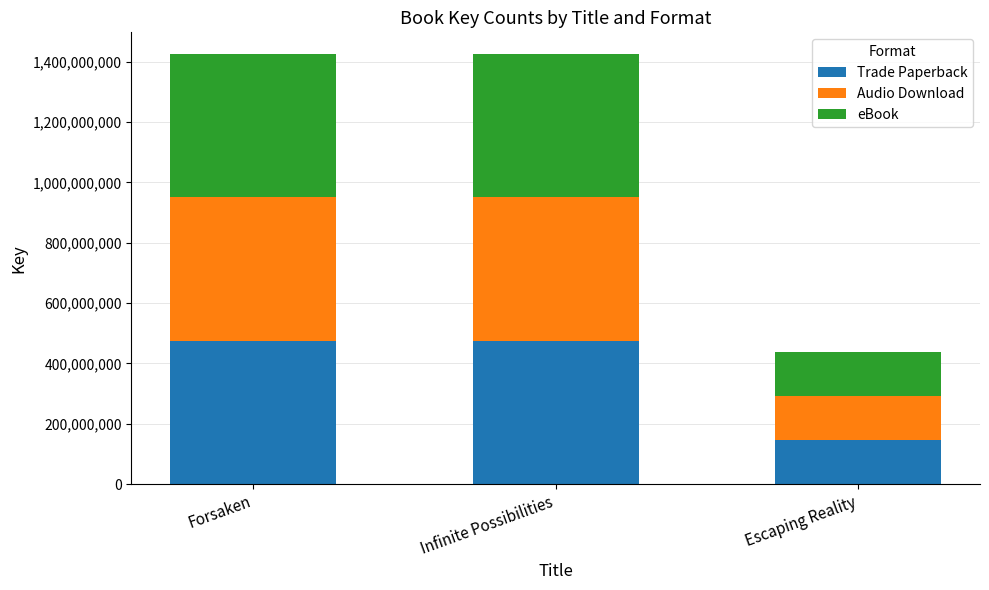

What is the sum of all Trade Paperback values?

1096997748